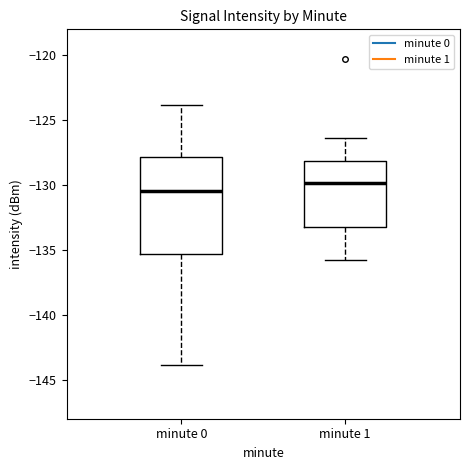

Comparing the boxes themselves (not the whiskers), which one is the tallest?

minute 0